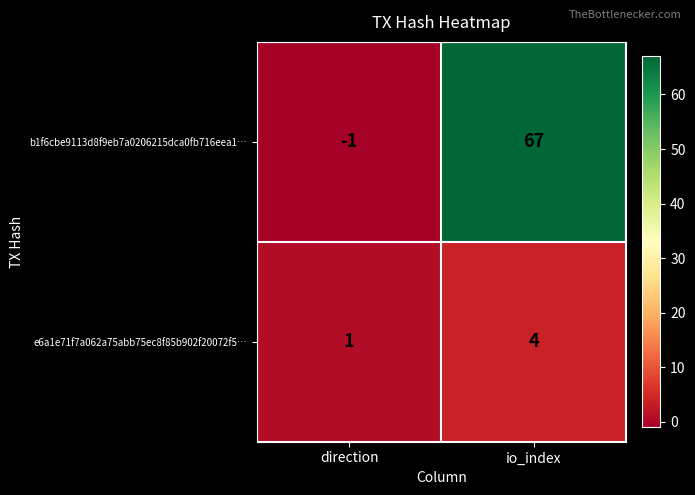

Reading left to right, transcribe all the data shown in this chart.

b1f6cbe9113d8f9eb7a0206215dca0fb716eea1…: direction=-1	io_index=67
e6a1e71f7a062a75abb75ec8f85b902f20072f5…: direction=1	io_index=4